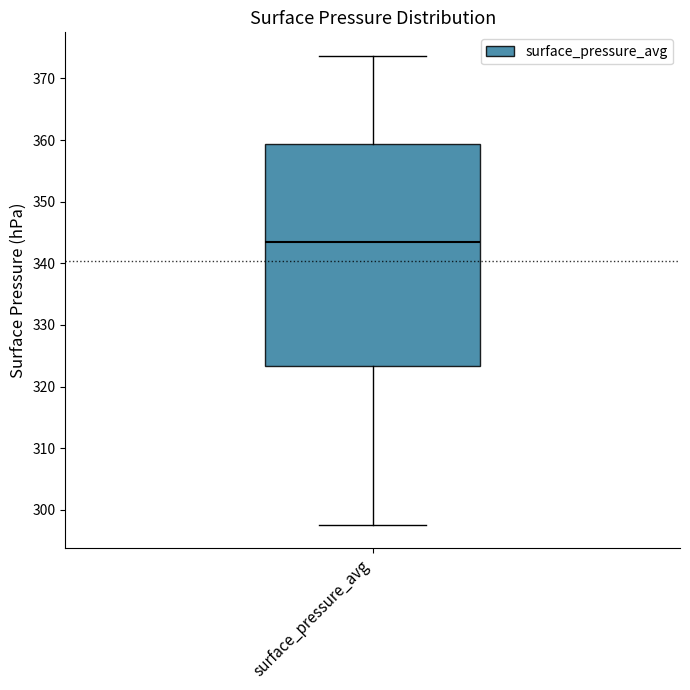

Where does the lower whisker of the box for surface_pressure_avg end on the y-axis? The values are not printed on the chart, so give them approximately, as read against the axis.

298